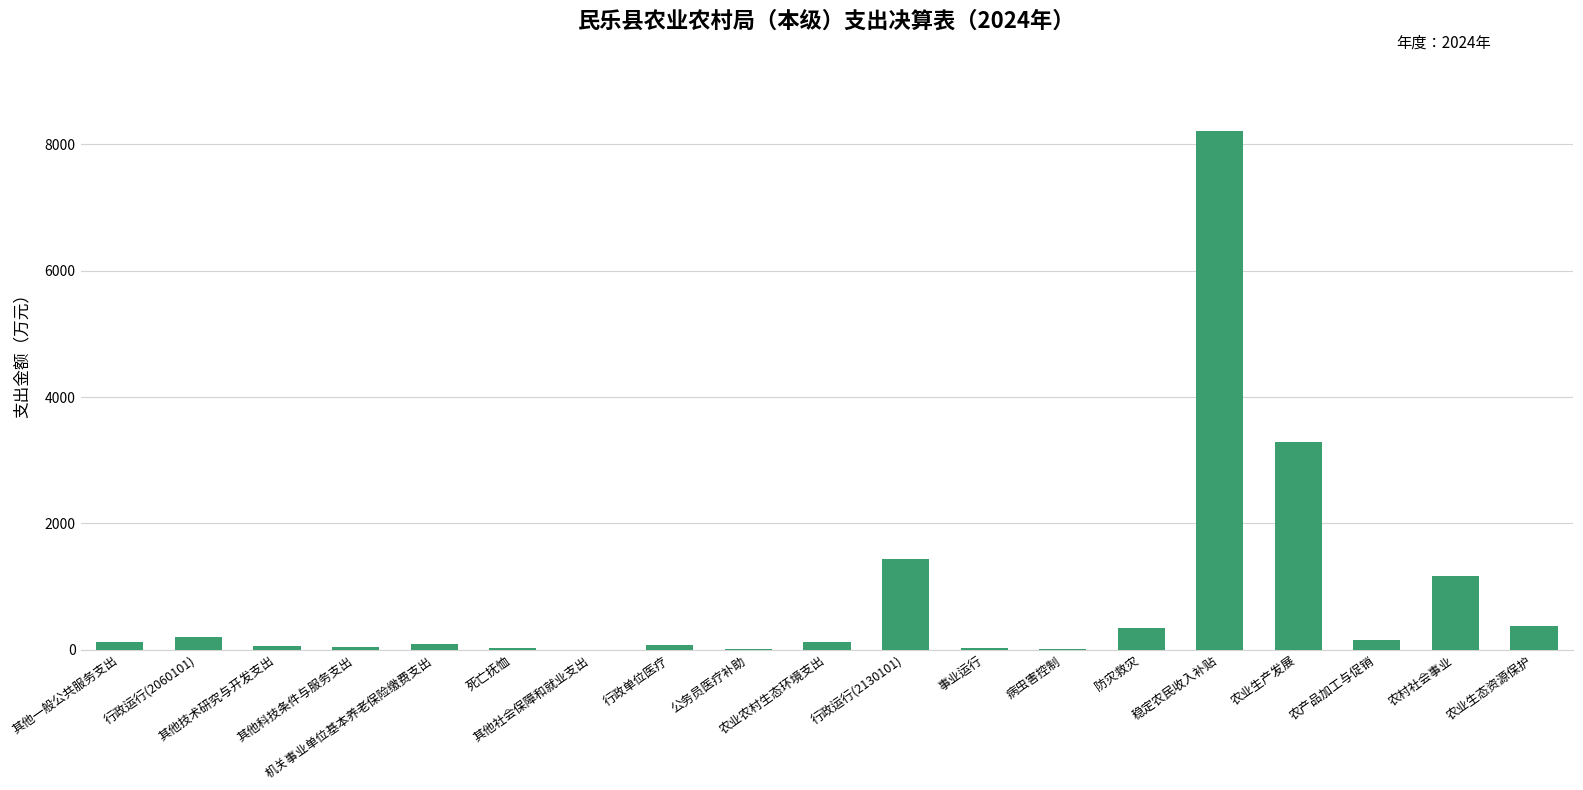

What is the sum of all values?

15783.3